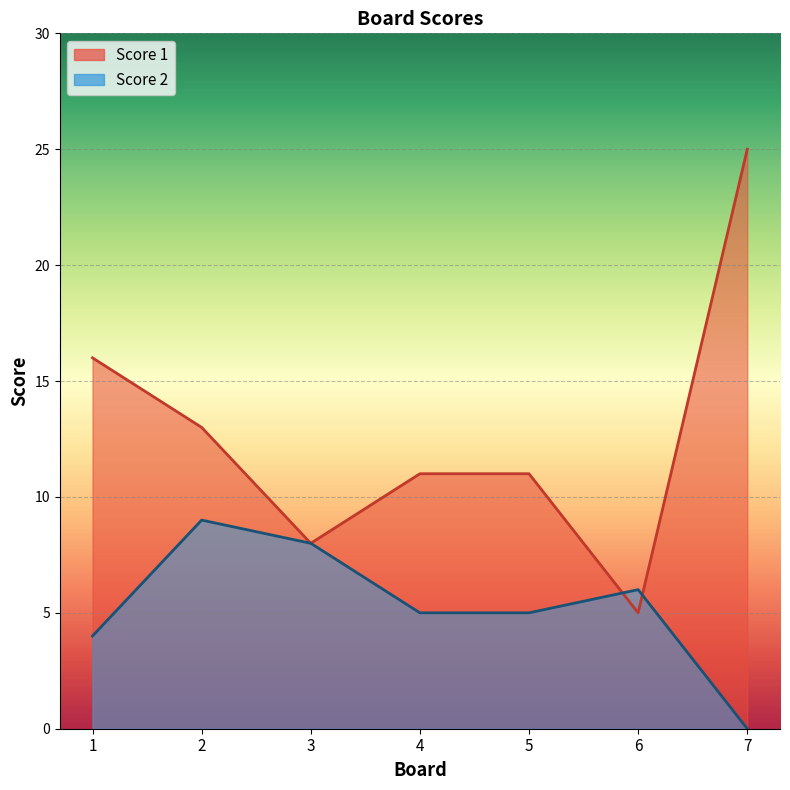

What is the difference between the maximum and minimum values in the Score 1 series?

20